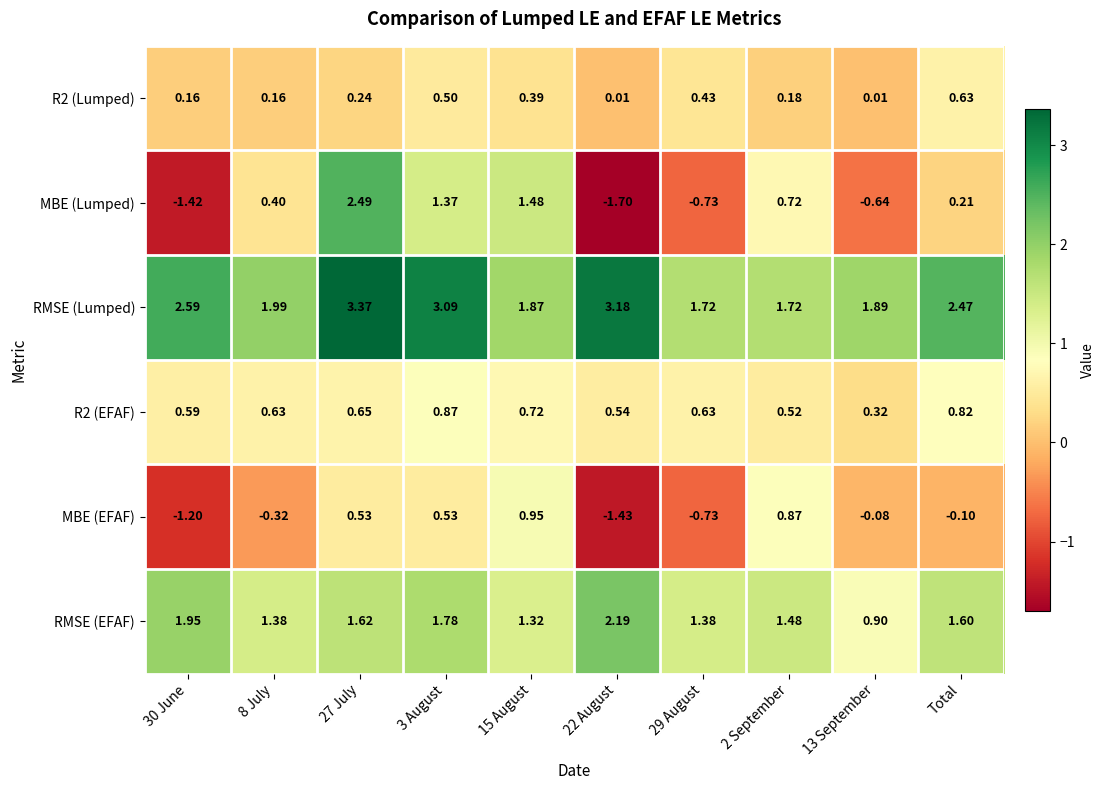

Which series has the widest spread of values?

MBE (Lumped)